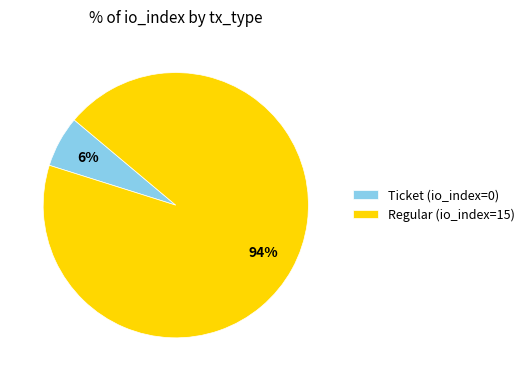

How many slices are in this pie chart?

2